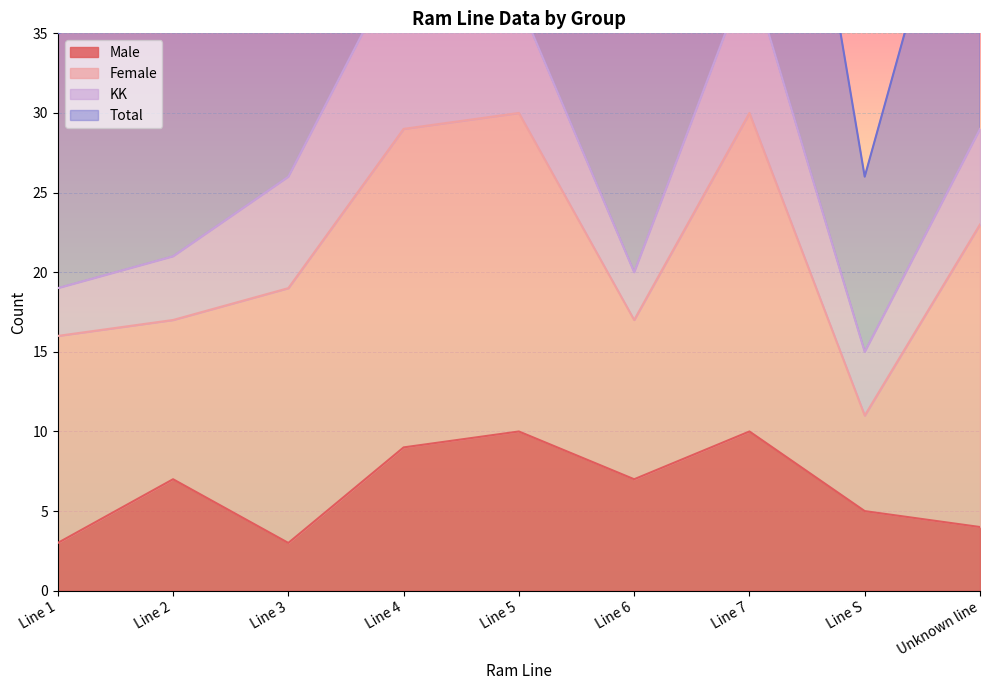

The Male series shows 9 at Line 6. True or false?

False